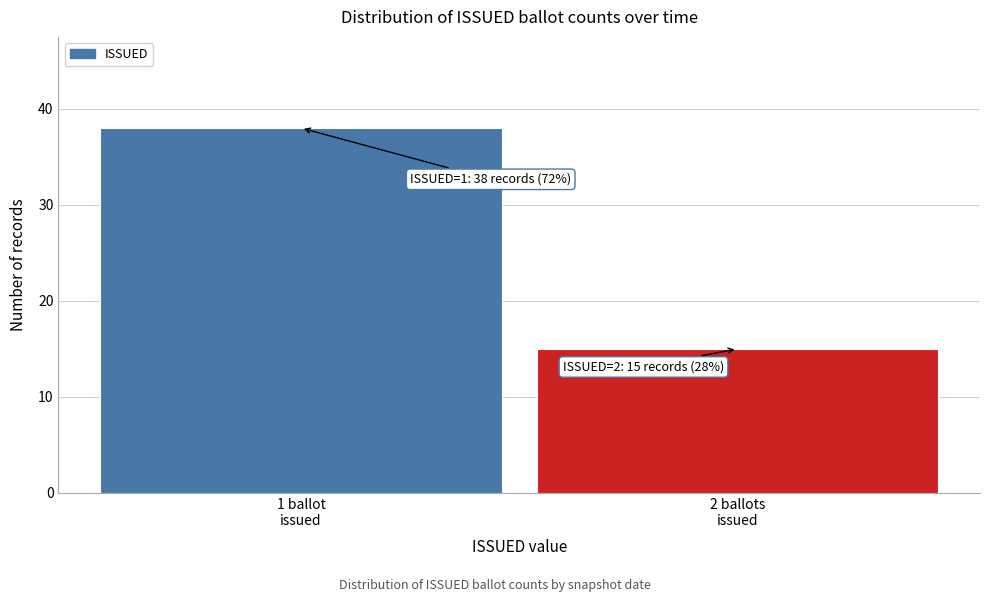

Reading right to left, transcribe all the data shown in this chart.

15	38